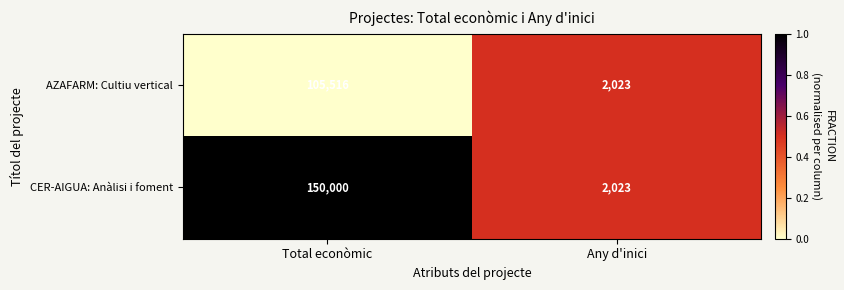

Read the CER-AIGUA: Anàlisi i foment value at Total econòmic.

150000